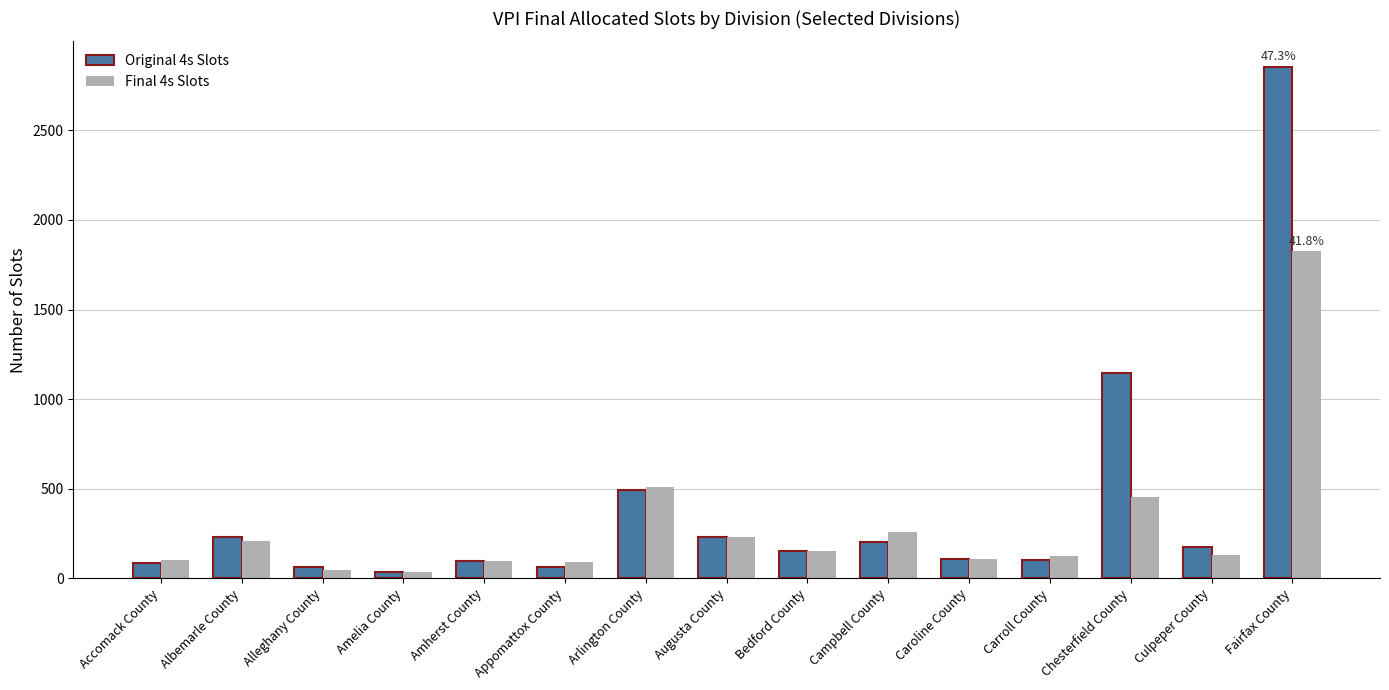

What is the sum of the Final 4s Slots values at Arlington County and Bedford County?

662